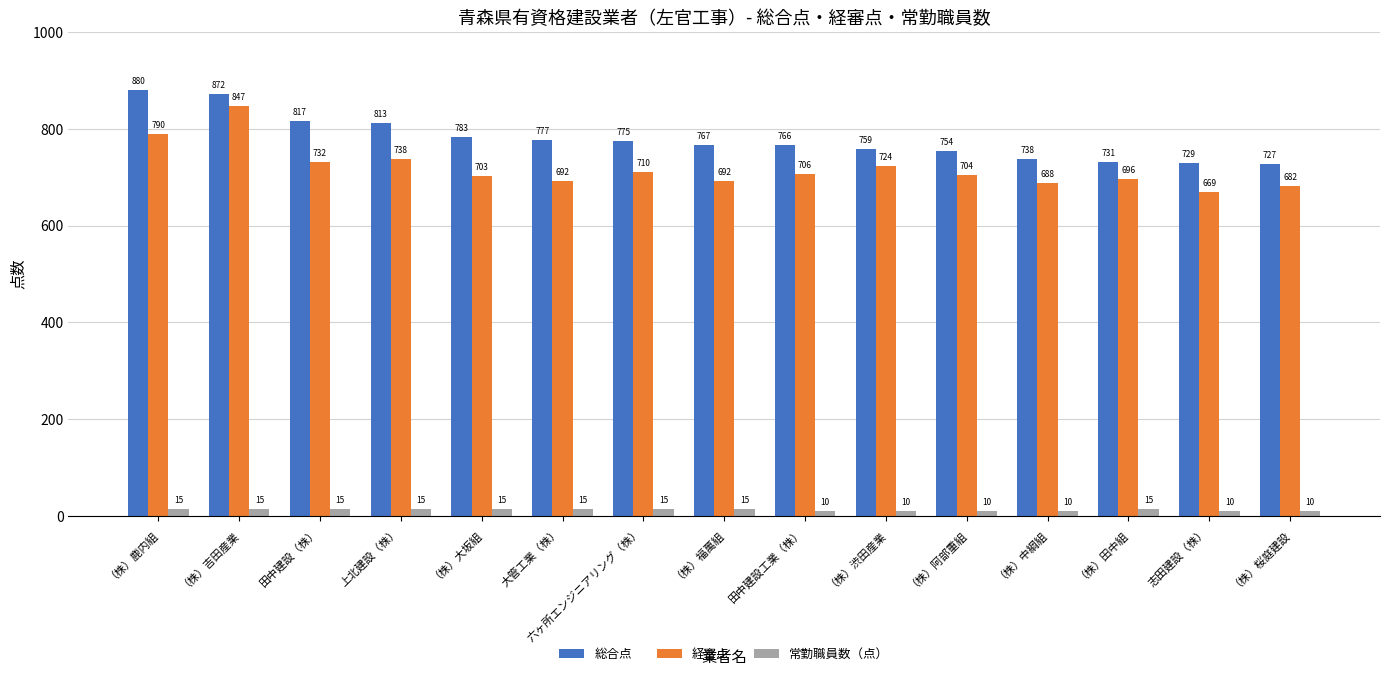

At how many categories does at least one series exceed 342?

15